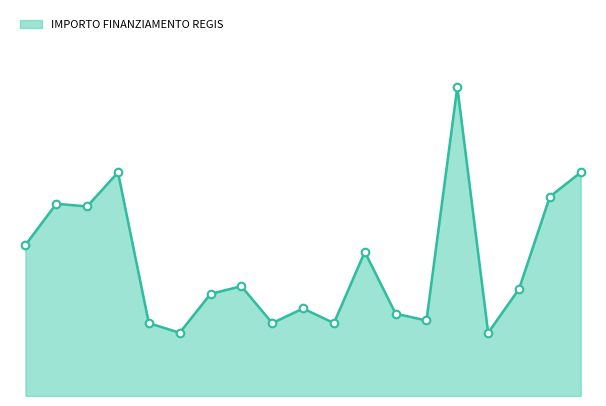

How many lines are shown in the chart?

1